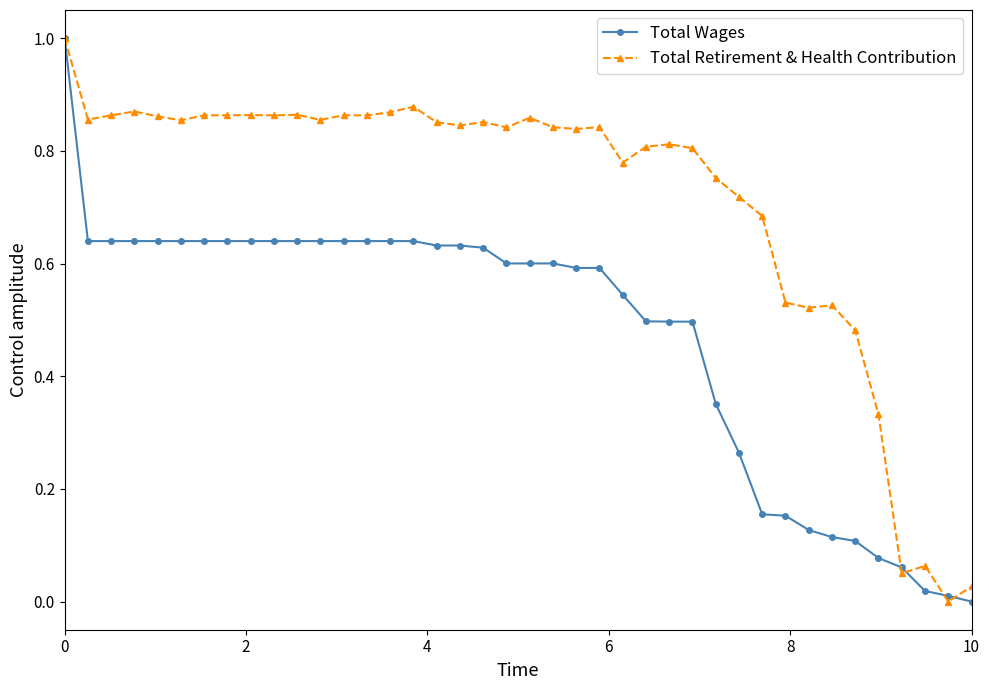

True or false: Total Retirement & Health Contribution has more than 0 points higher than both neighbors.

True